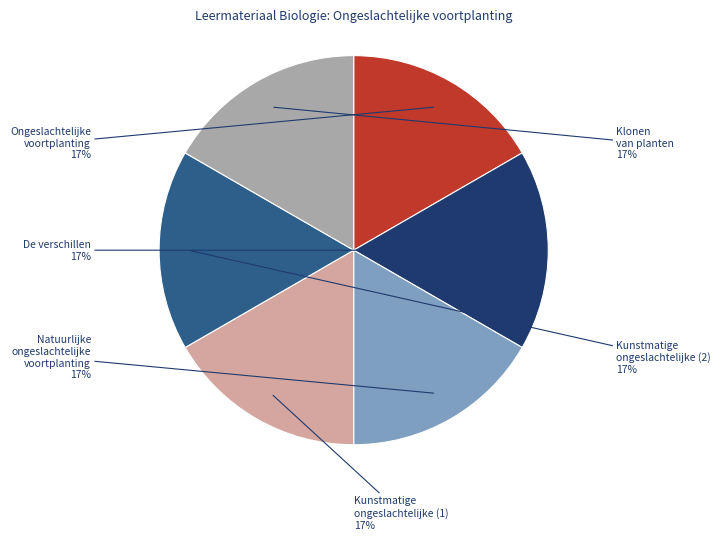

To the nearest percent, what is the average slice percentage?

17%